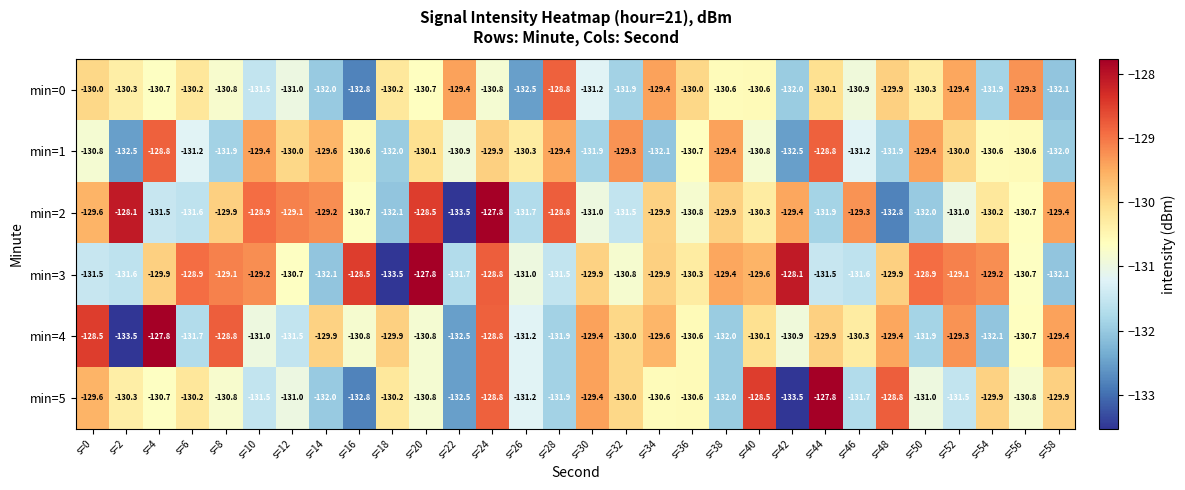

Read the min=5 value at s=56.

-130.8